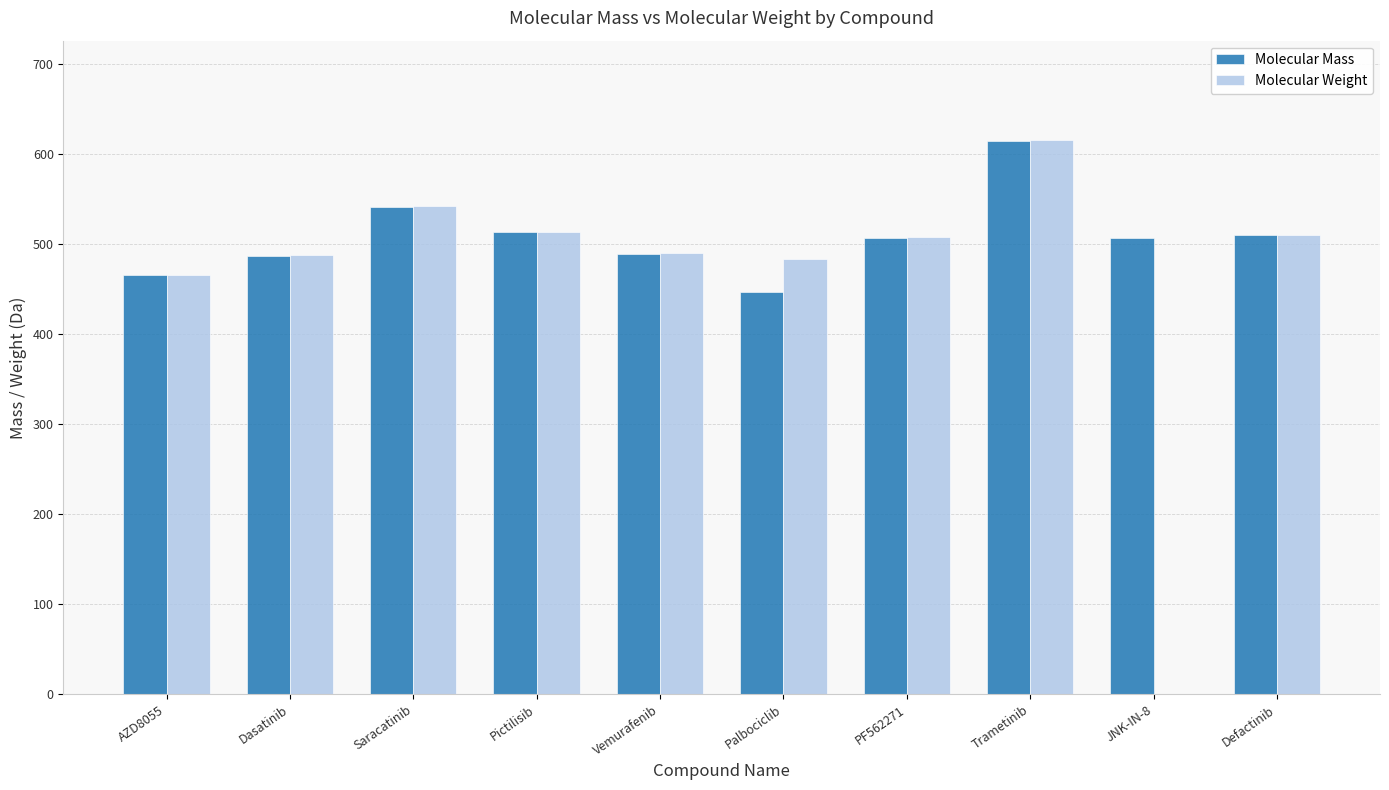

Where does the Molecular Weight series first go above 510?

Saracatinib